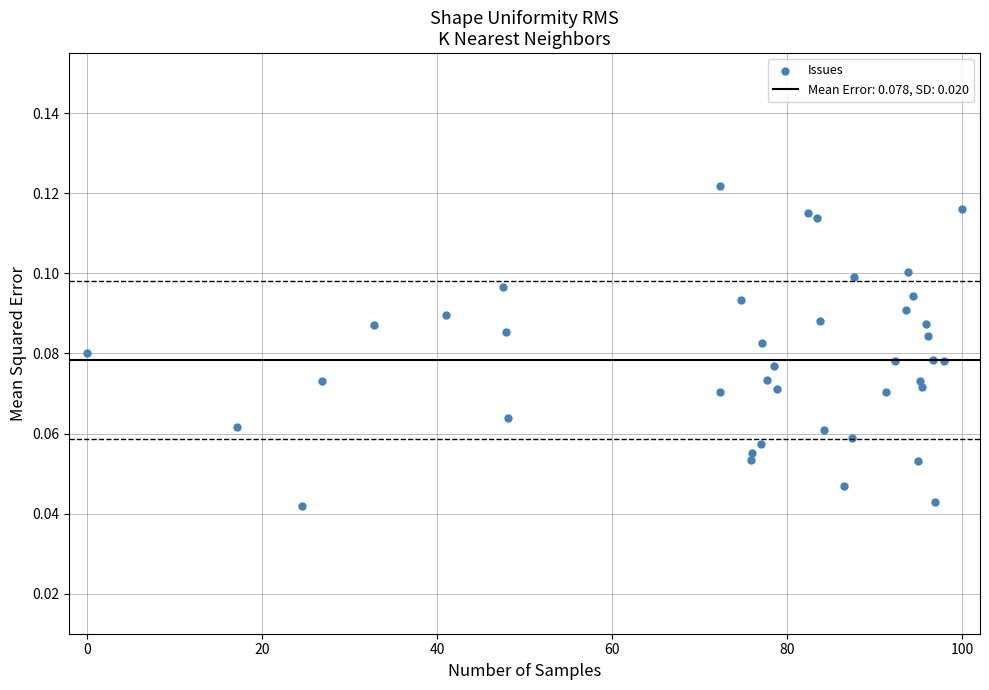

What is the range of X values (max minus min)?

100.0